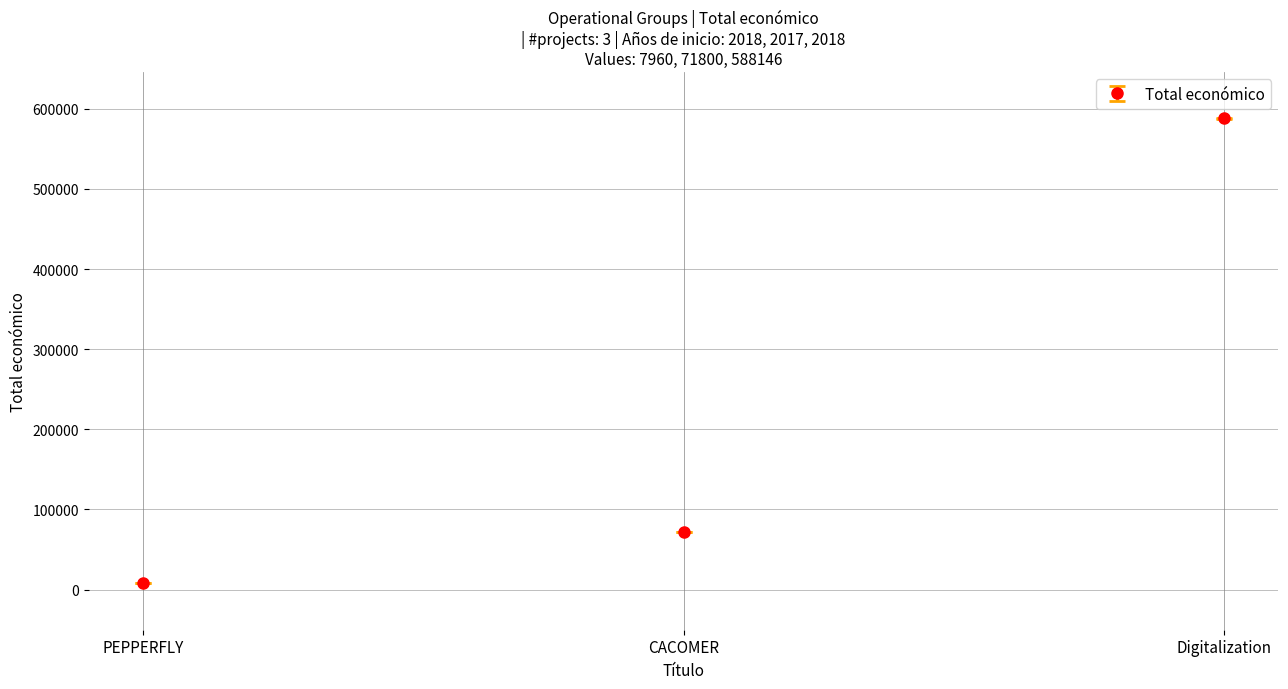

How many lines are shown in the chart?

1